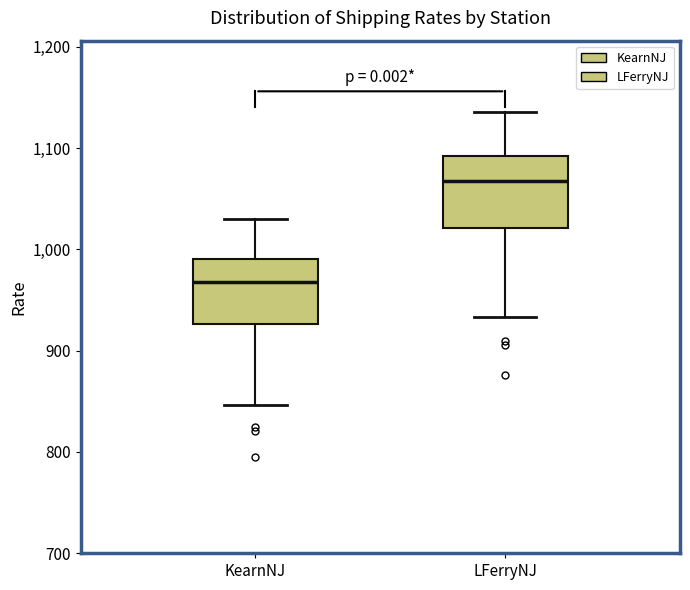

Reading left to right, transcribe this box plot: for each box, give where its median line is, the range the box spans, and where its two whiskers end, as read against the y-axis. The values are not printed on the chart, so give them approximately, as read against the axis.

KearnNJ: median 970, box 930 to 990, whiskers 850 to 1030
LFerryNJ: median 1070, box 1020 to 1090, whiskers 930 to 1140